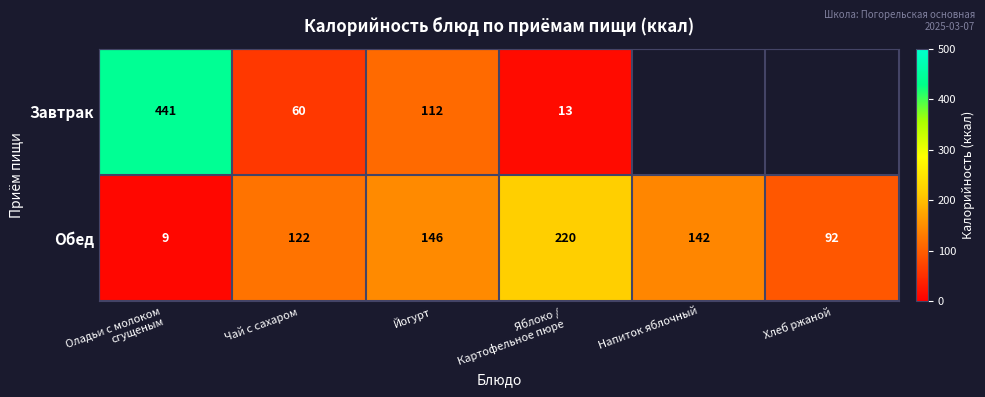

What value does the Обед series have at Чай с сахаром, to the nearest 5?

120